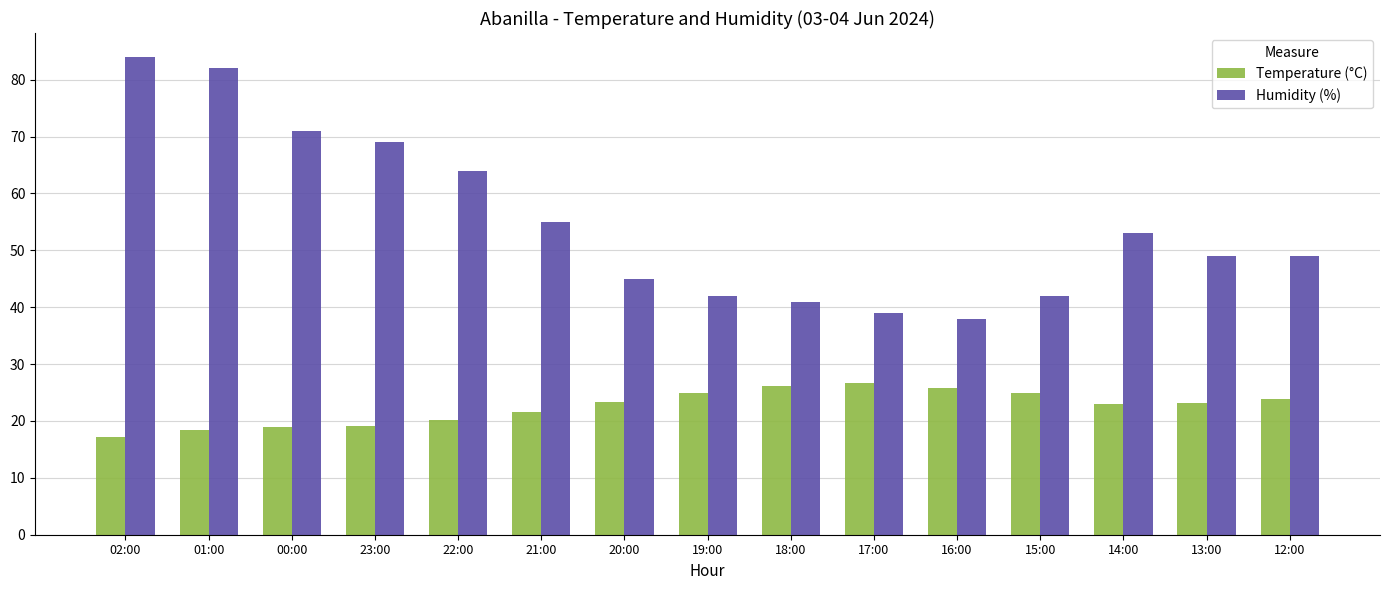

Are the bars horizontal?

No